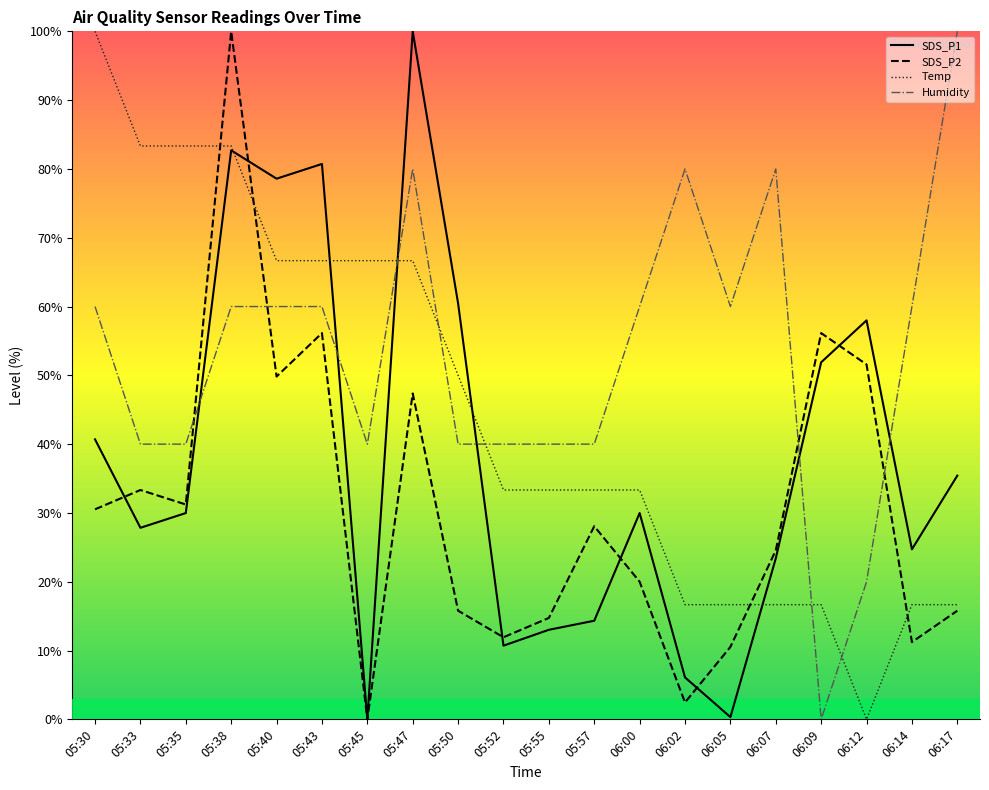

What is the approximate value of Temp at 06:07?

16.7